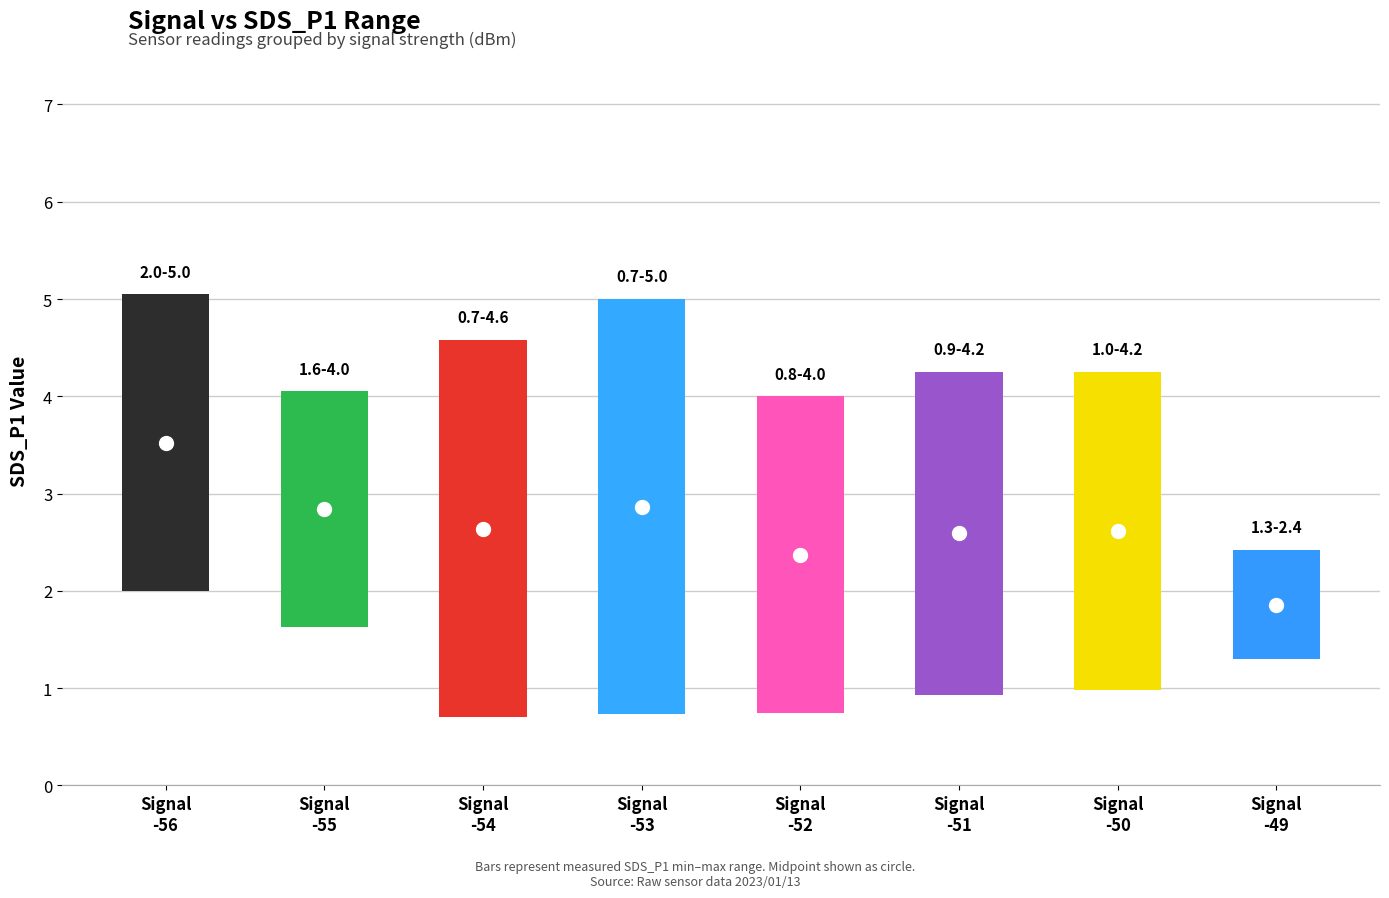

Reading left to right, what are all the values shown in this chart?

low: 2.0	1.6	0.7	0.7	0.8	0.9	1.0	1.3
high: 5.0	4.0	4.6	5.0	4.0	4.2	4.2	2.4
mid: 3.5	2.8	2.6	2.9	2.4	2.6	2.6	1.9